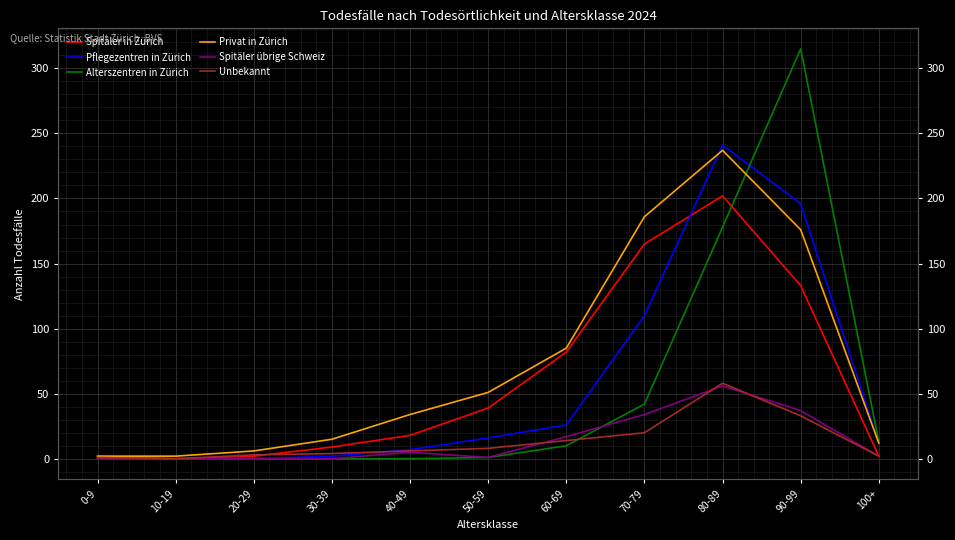

How many data points does each series have?

11